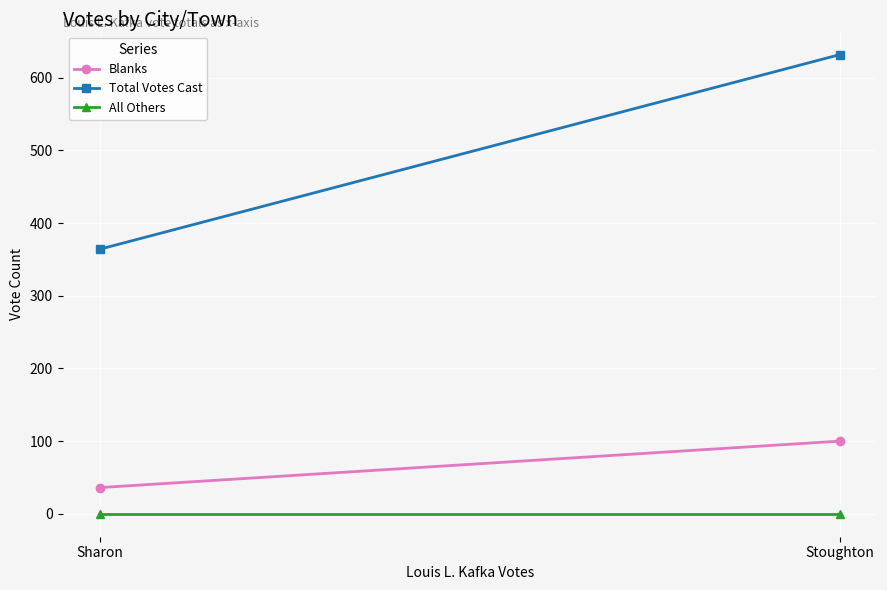

Rank the series by their maximum value, from lowest to highest.

All Others, Blanks, Total Votes Cast